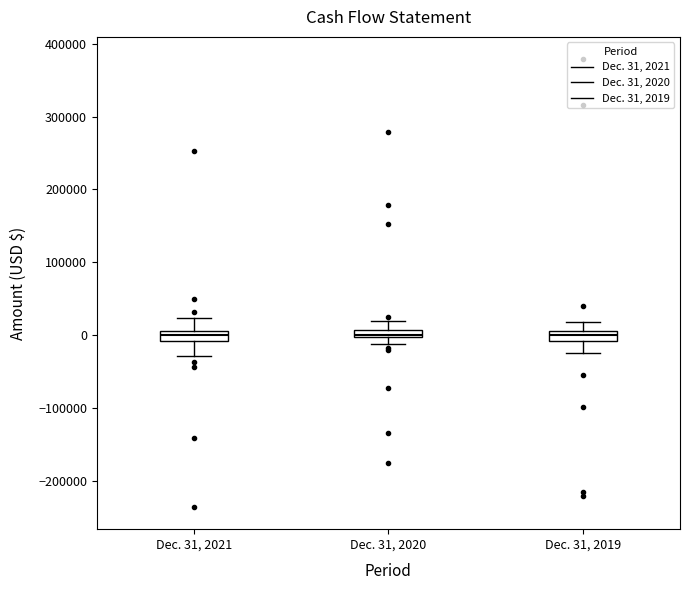

Where is the upper edge of the box for Dec. 31, 2021 on the y-axis? The values are not printed on the chart, so give them approximately, as read against the axis.

10000